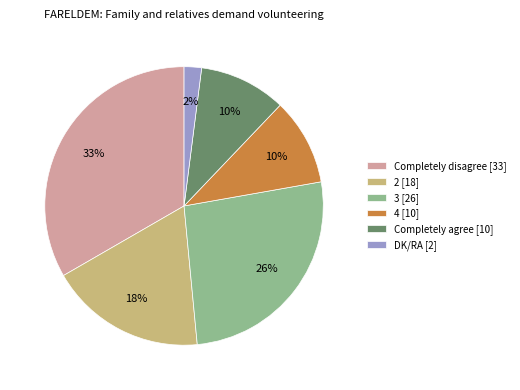

Count the number of slices in the pie.

6